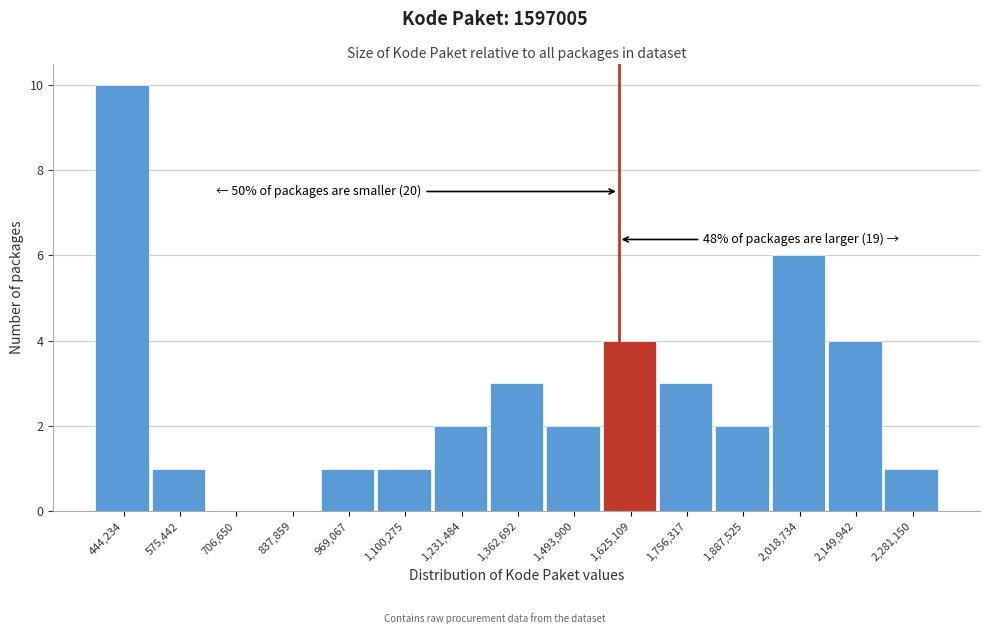

Which range on the x-axis has the tallest bar?

380000 to 500000